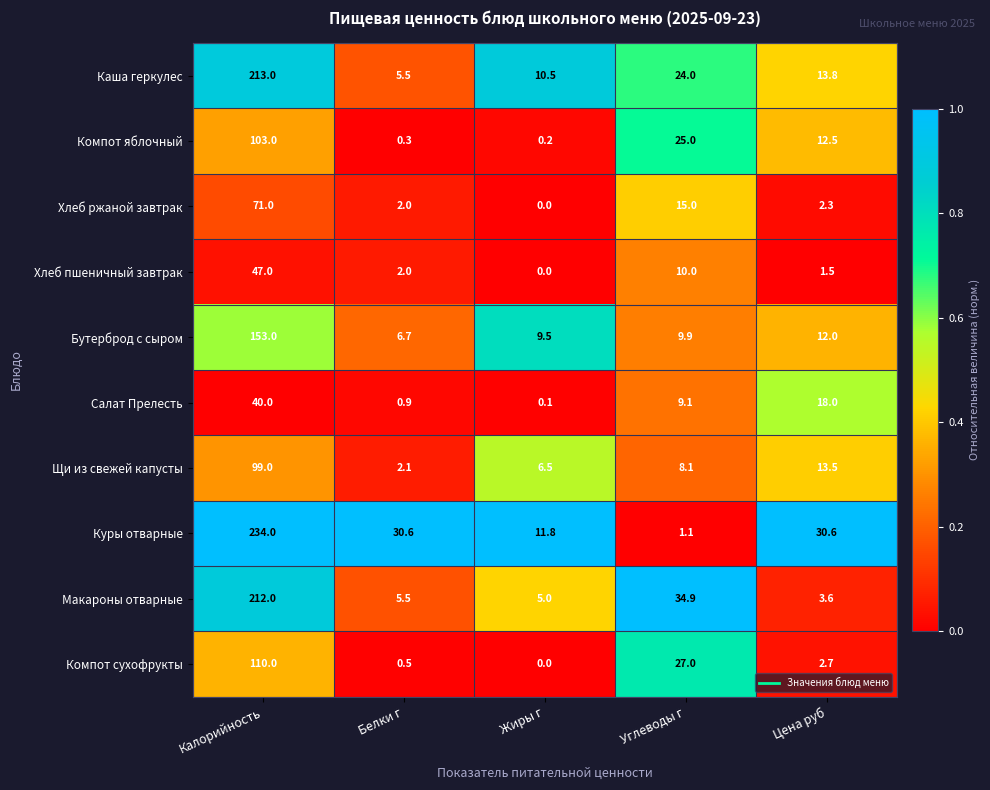

True or false: Компот сухофрукты has a value of 0.5 at Белки г.

True